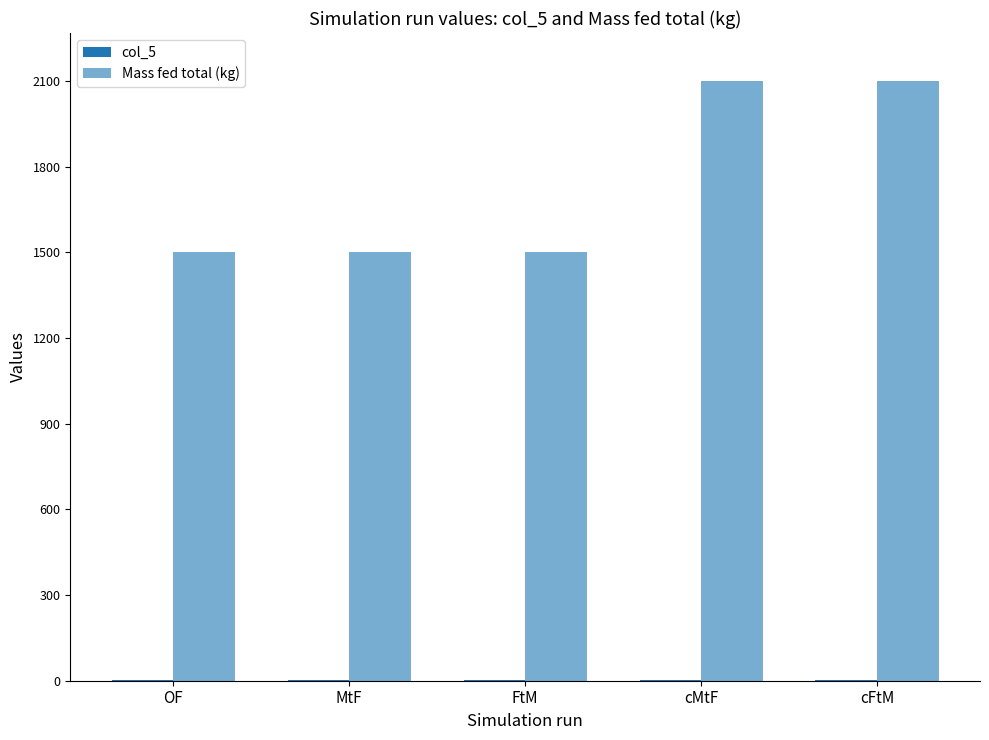

What is the difference between the maximum and minimum values in the col_5 series?

2